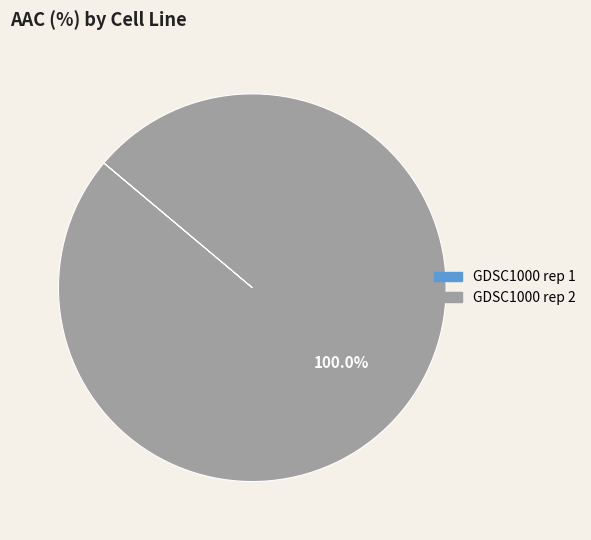

Which slice is the largest?

GDSC1000 rep 2